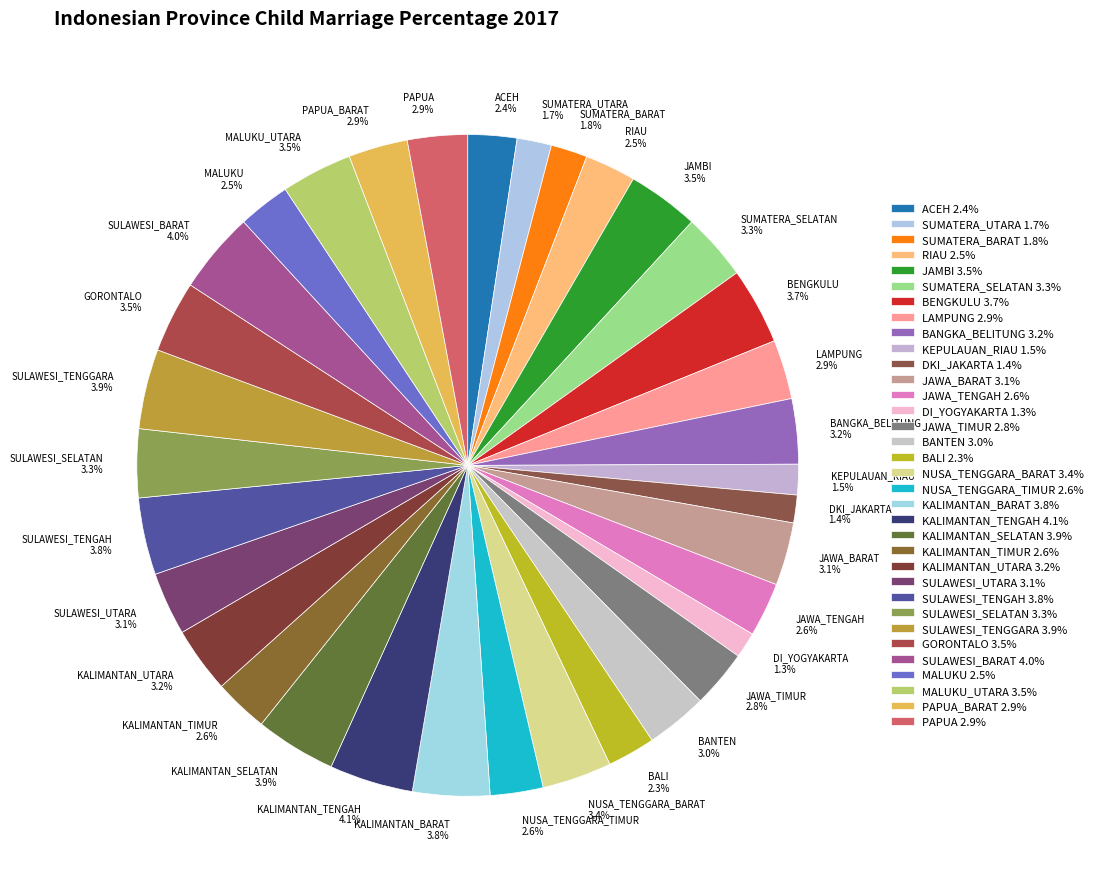

What is the ratio of the value at KALIMANTAN_TIMUR to the value at SULAWESI_BARAT?

0.7